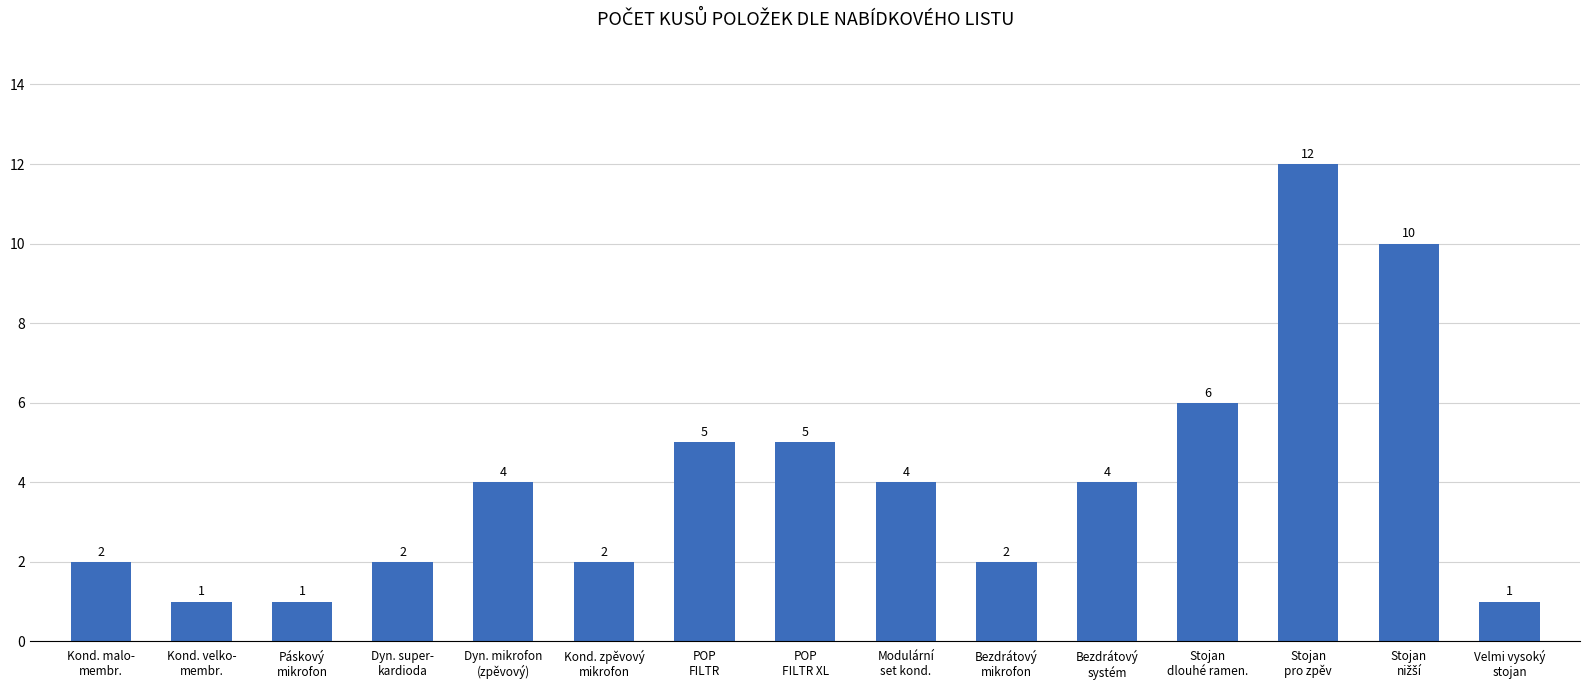

What is the maximum value shown in the chart?

12